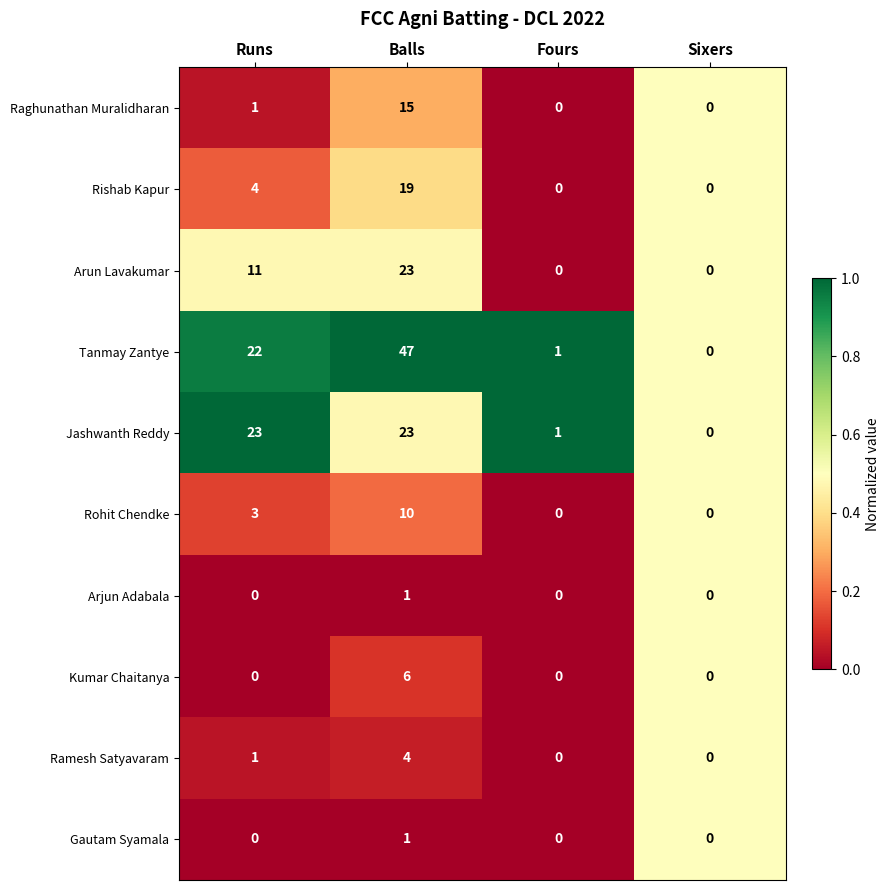

At which category is the sum across all series the highest?

Balls